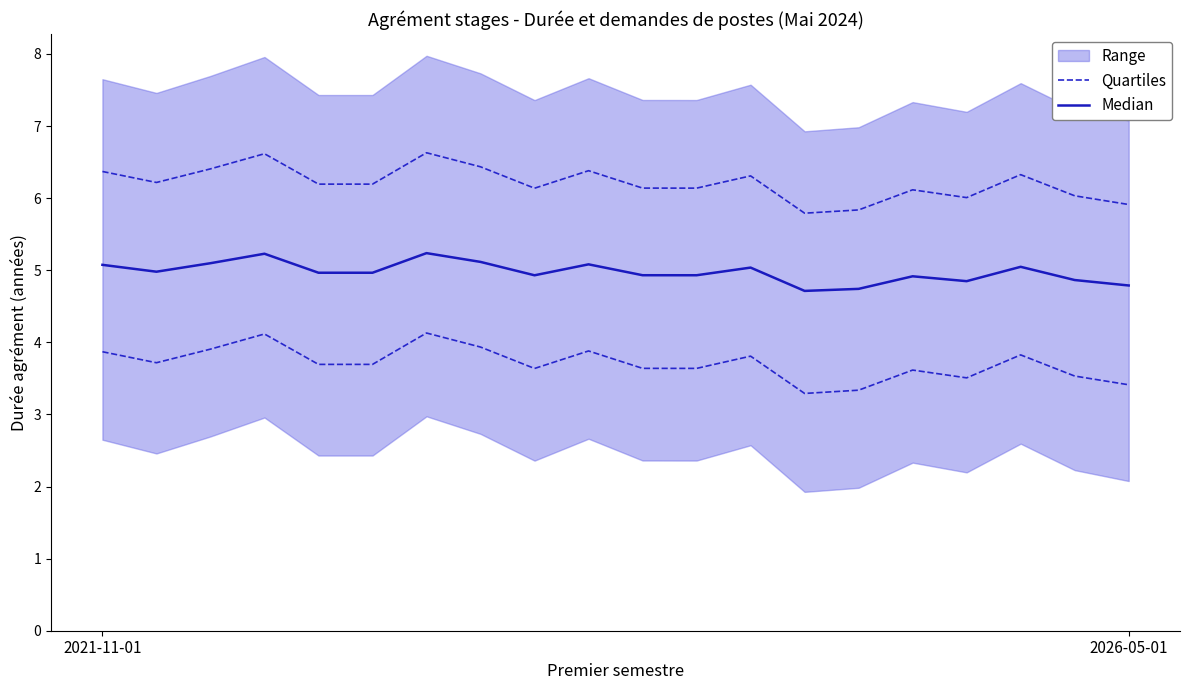

True or false: Median and Quartiles cross at least once.

False